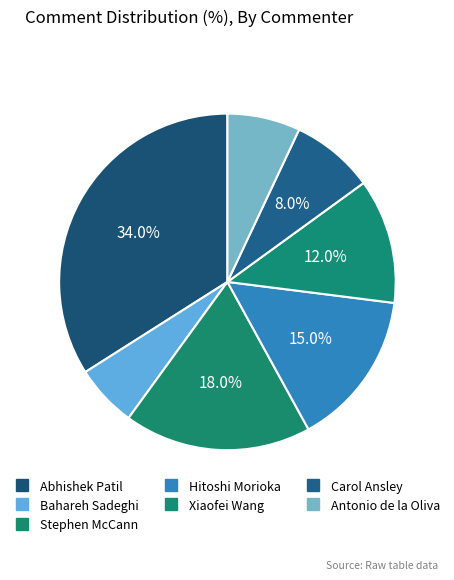

Do Stephen McCann and Xiaofei Wang together represent more than half of the pie?

No